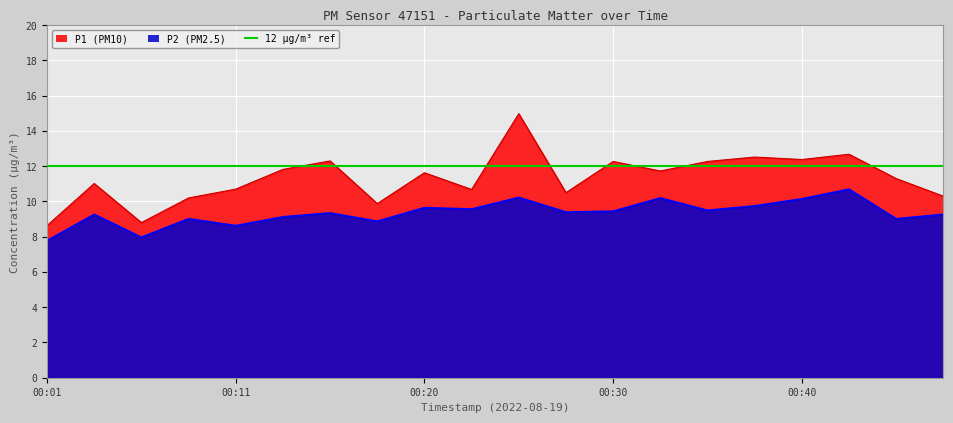

How many series are shown in this chart?

2